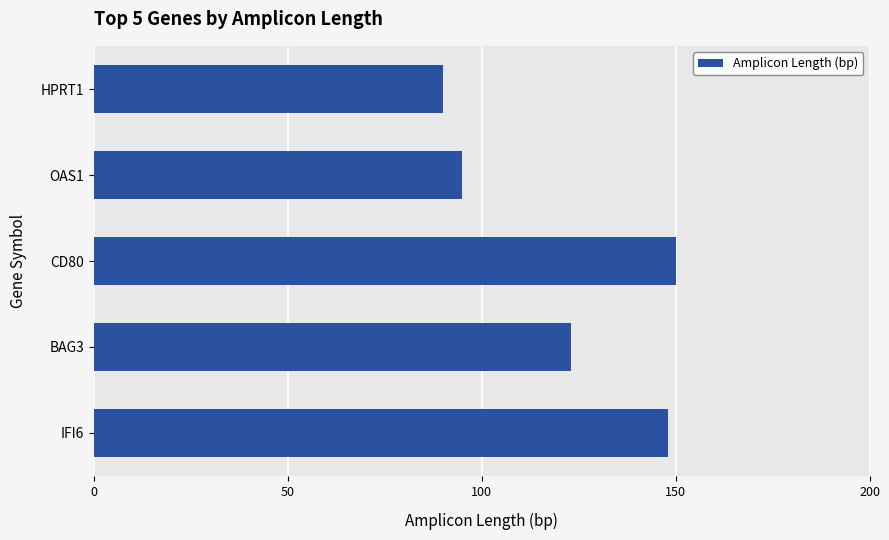

Does the chart contain any negative values?

No